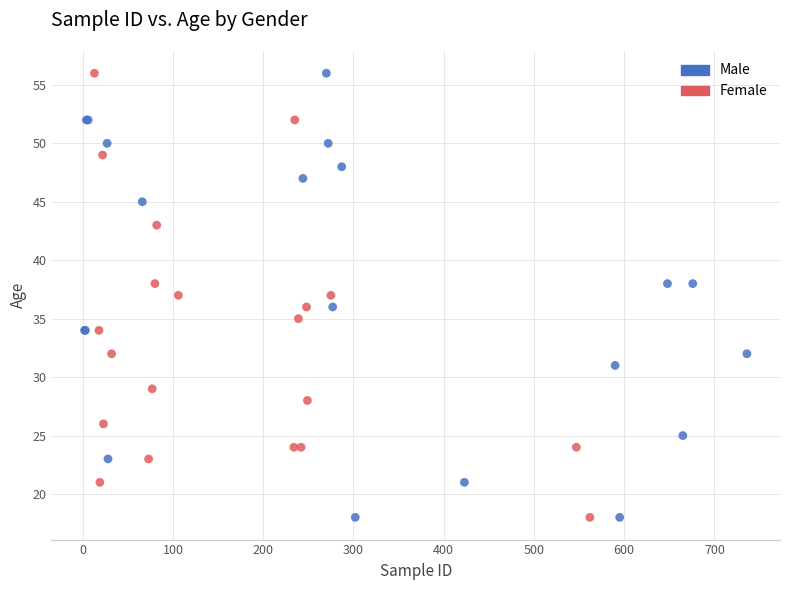

What are all the series names shown in the legend?

Male, Female